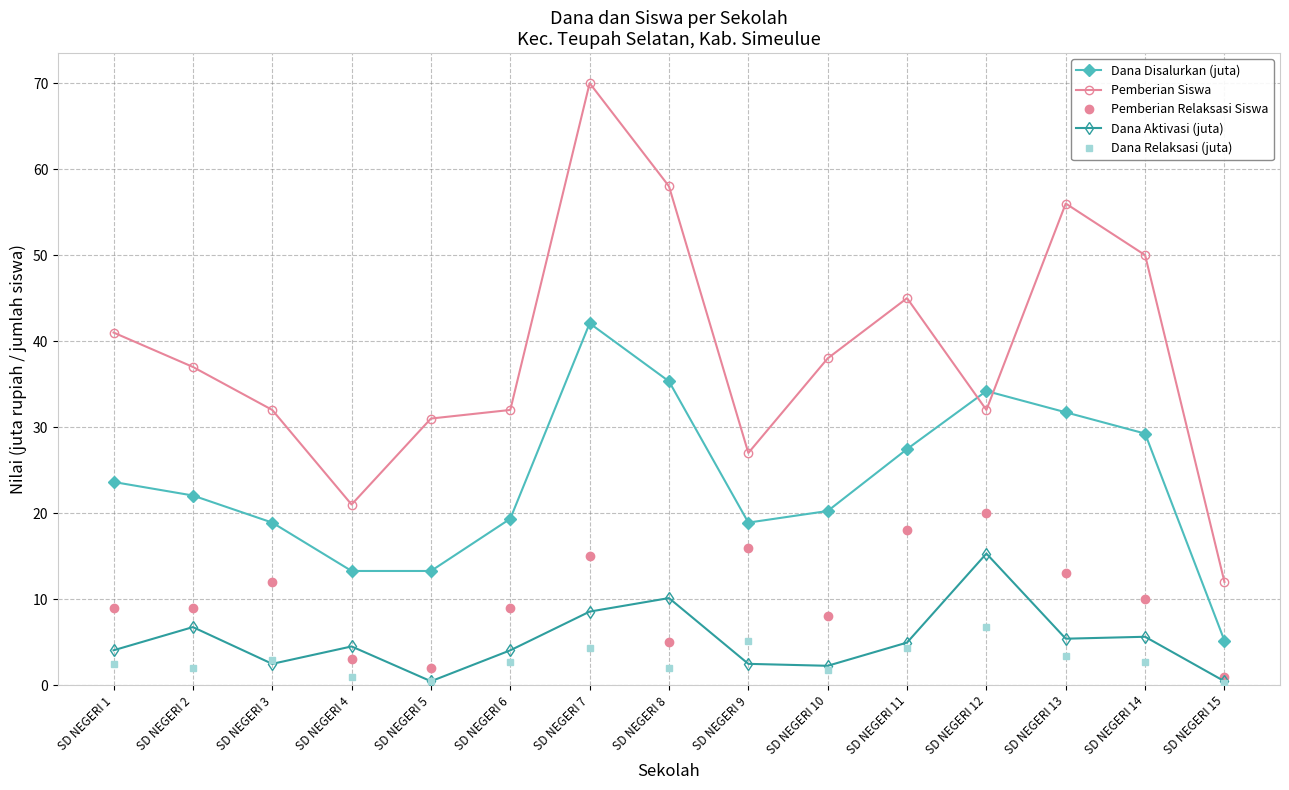

At which category does Dana Aktivasi (juta) reach its first local peak?

SD NEGERI 2